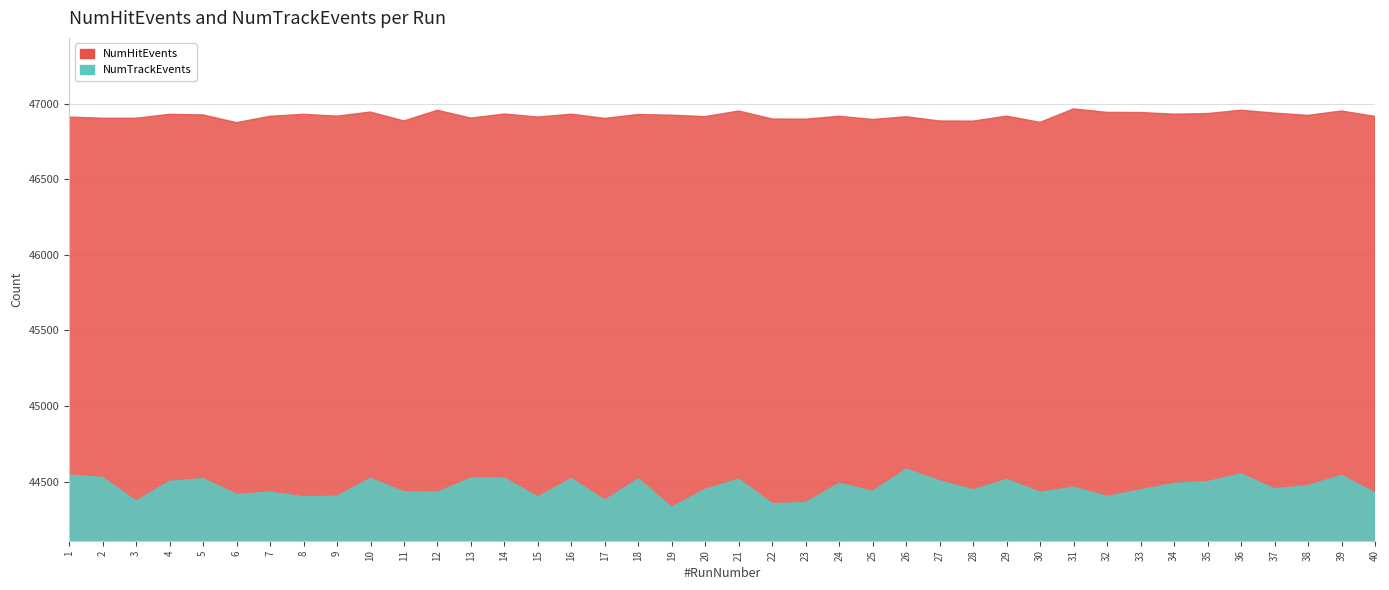

The value of NumTrackEvents at 30 is 44429. True or false?

True